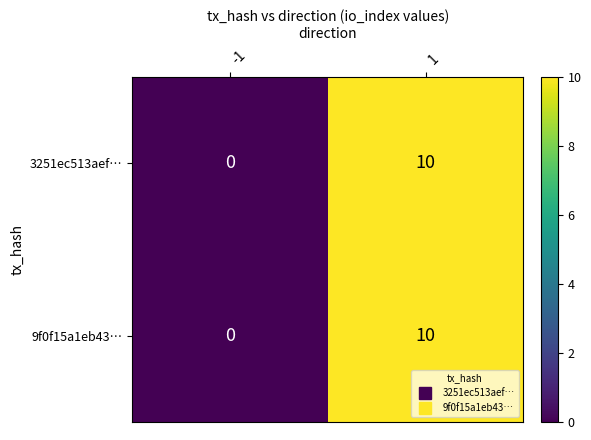

What is the maximum value shown in the chart?

10